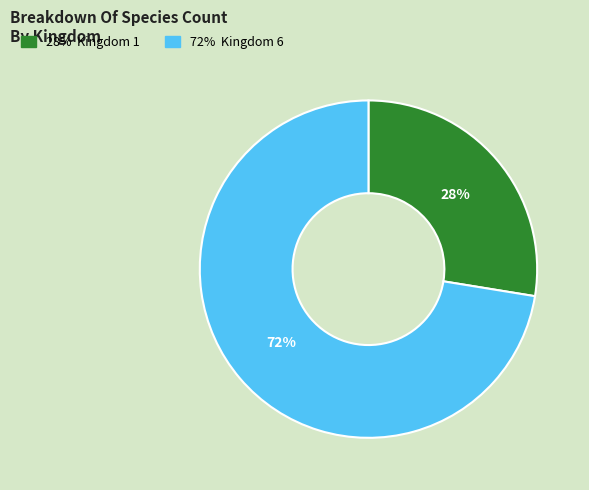

To the nearest percent, what is the average slice percentage?

50%